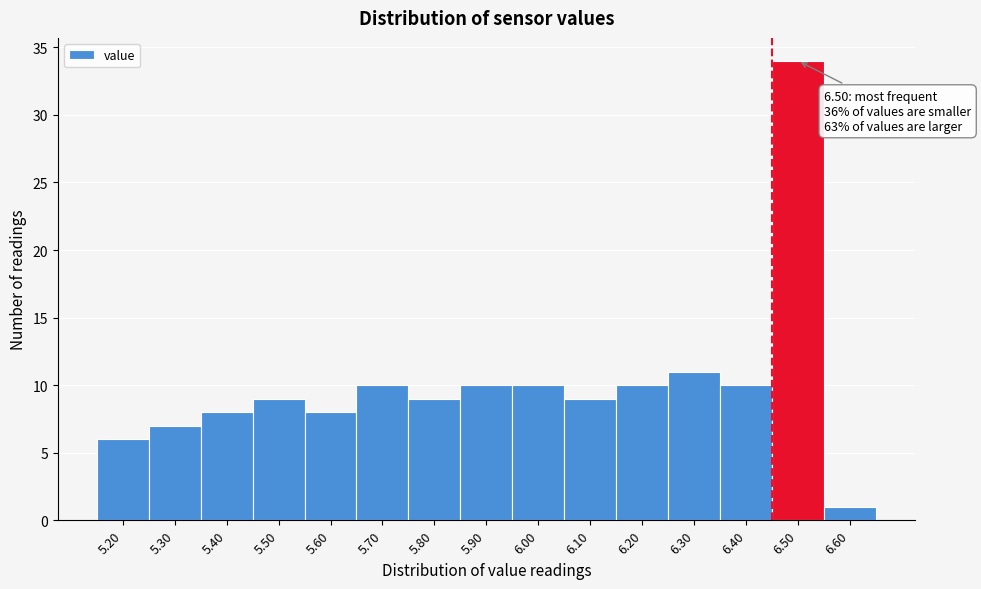

Reading left to right, what are all the values shown in this chart?

5.20=6	5.30=7	5.40=8	5.50=9	5.60=8	5.70=10	5.80=9	5.90=10	6.00=10	6.10=9	6.20=10	6.30=11	6.40=10	6.50=34	6.60=1